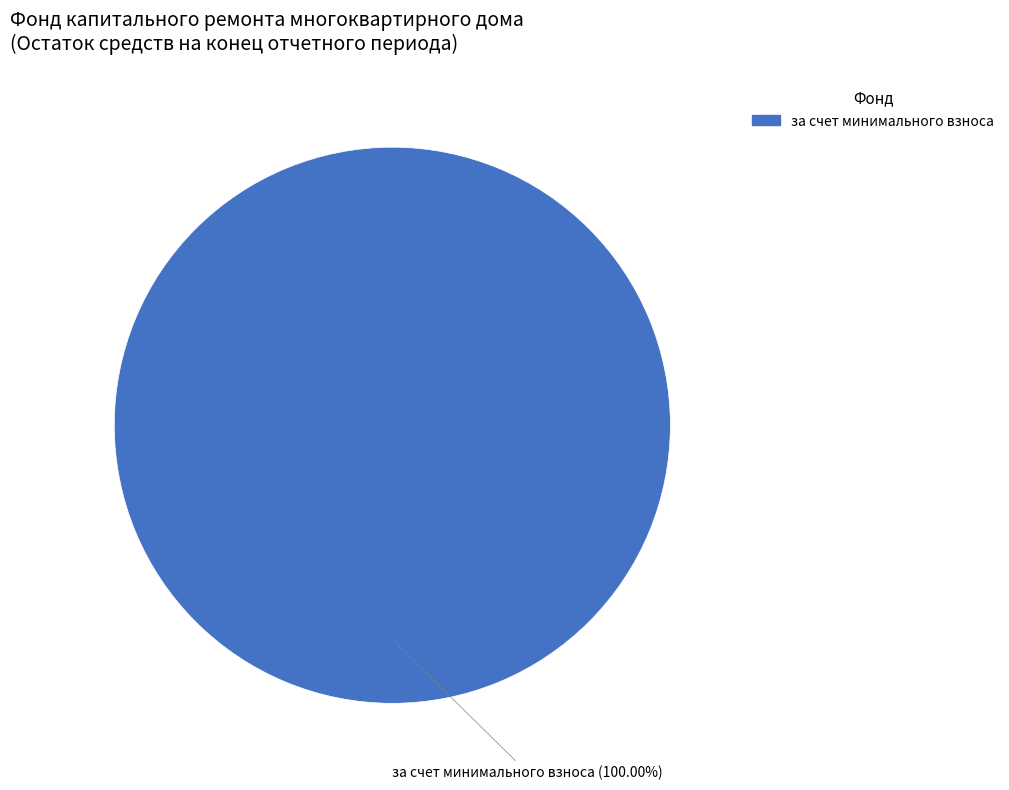

How many segments does this pie chart have?

1